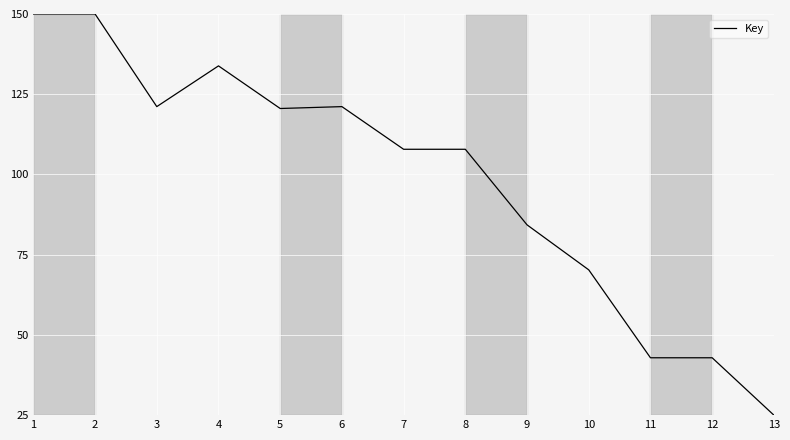

Count the number of data series in this chart.

1